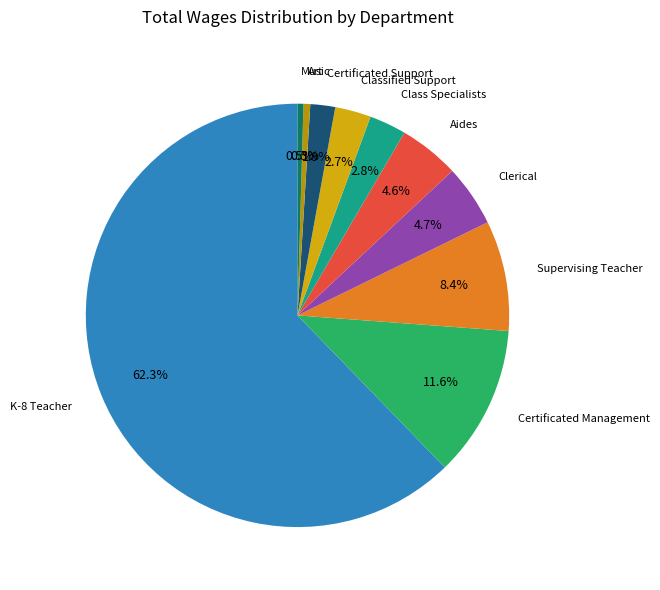

What is the majority slice?

K-8 Teacher